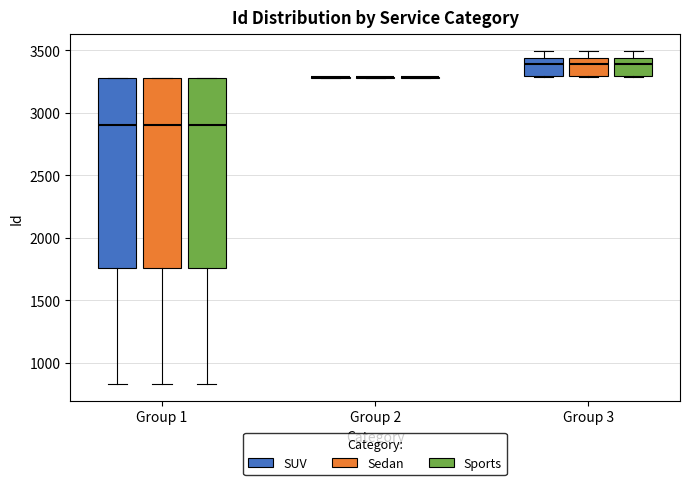

Reading left to right, transcribe this box plot: for each box, give where its median line is, the range the box spans, and where its two whiskers end, as read against the y-axis. The values are not printed on the chart, so give them approximately, as read against the axis.

Group 1 (SUV): median 2900, box 1750 to 3250, whiskers 850 to 3300
Group 1 (Sedan): median 2900, box 1750 to 3250, whiskers 850 to 3300
Group 1 (Sports): median 2900, box 1750 to 3250, whiskers 850 to 3300
Group 2 (SUV): box collapsed to a line at 3300, whiskers 3300 to 3300
Group 2 (Sedan): box collapsed to a line at 3300, whiskers 3300 to 3300
Group 2 (Sports): box collapsed to a line at 3300, whiskers 3300 to 3300
Group 3 (SUV): median 3400, box 3300 to 3450, whiskers 3300 to 3500
Group 3 (Sedan): median 3400, box 3300 to 3450, whiskers 3300 to 3500
Group 3 (Sports): median 3400, box 3300 to 3450, whiskers 3300 to 3500